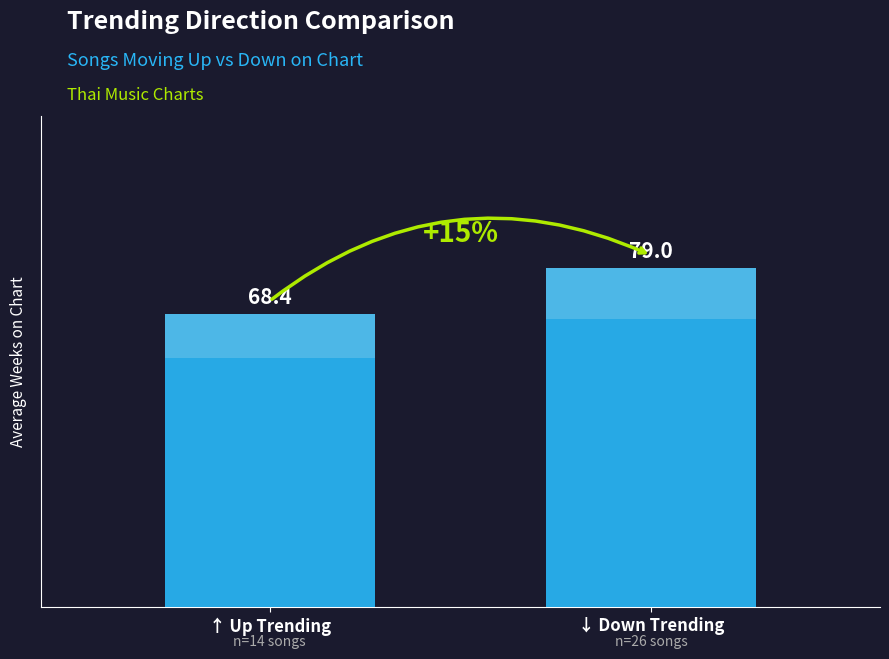

What is the difference between the maximum and minimum values?

10.6